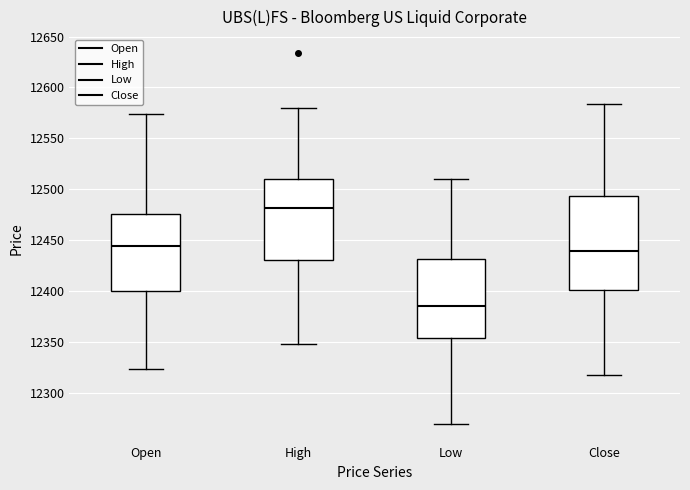

Reading left to right, transcribe this box plot: for each box, give where its median line is, the range the box spans, and where its two whiskers end, as read against the y-axis. The values are not printed on the chart, so give them approximately, as read against the axis.

Open: median 12445, box 12400 to 12475, whiskers 12325 to 12575
High: median 12480, box 12430 to 12510, whiskers 12350 to 12580
Low: median 12385, box 12355 to 12430, whiskers 12270 to 12510
Close: median 12440, box 12400 to 12495, whiskers 12315 to 12585